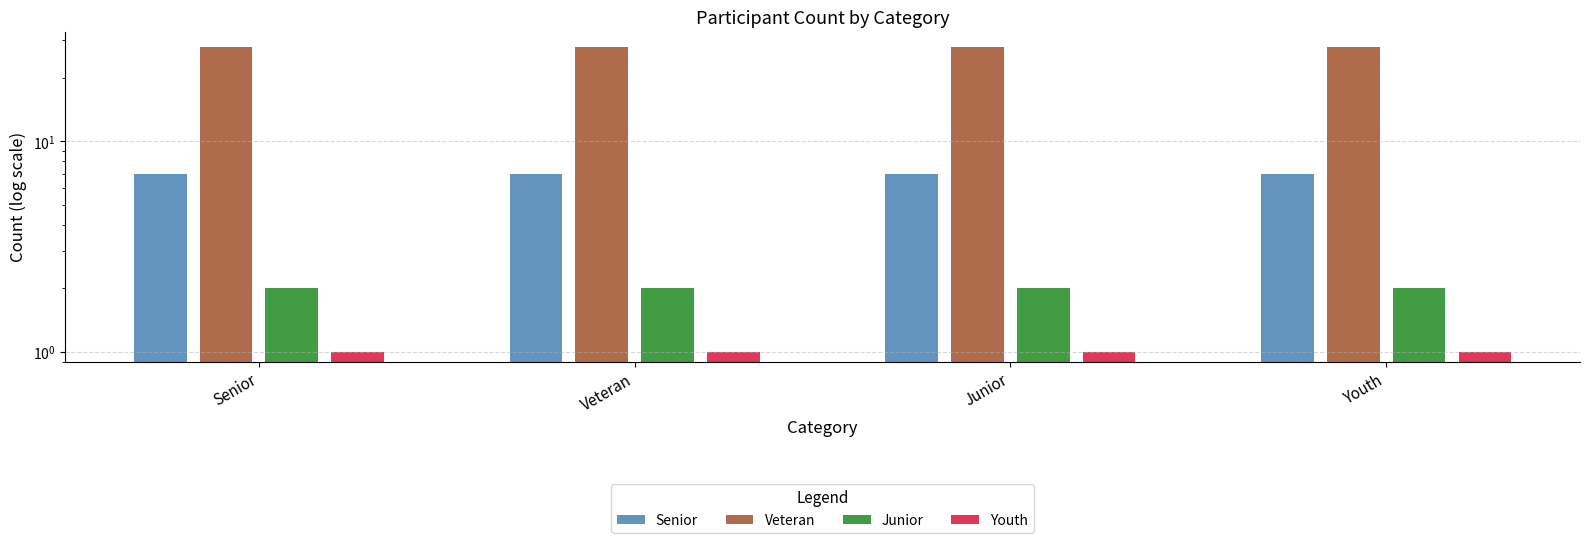

Reading right to left, transcribe all the data shown in this chart.

Senior: 7	7	7	7
Veteran: 28	28	28	28
Junior: 2	2	2	2
Youth: 1	1	1	1